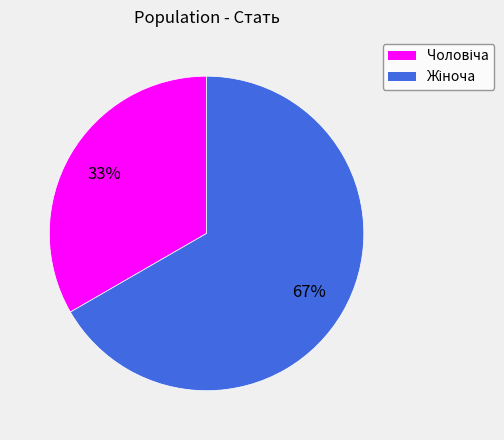

Is there any slice that represents more than half of the pie?

Yes